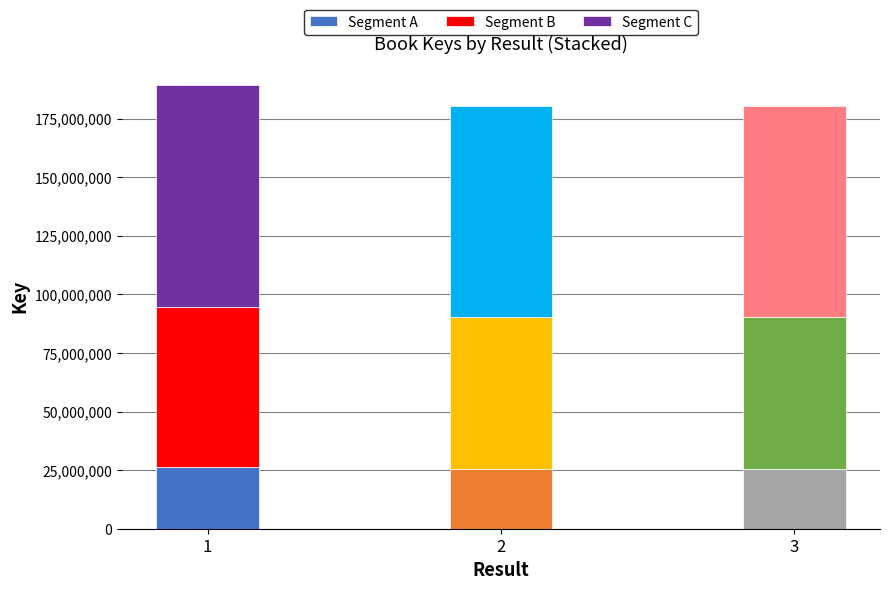

What is the total value across all series at 2?

180475753.0